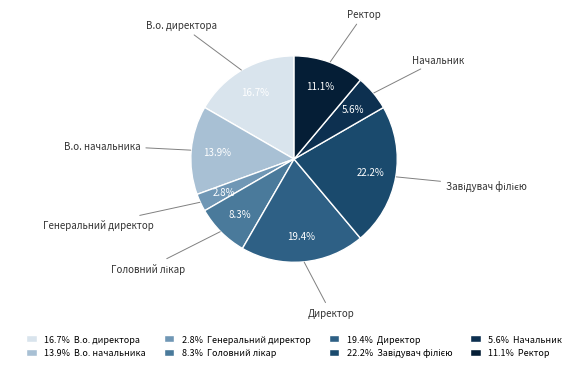

Does any single category account for the majority?

No